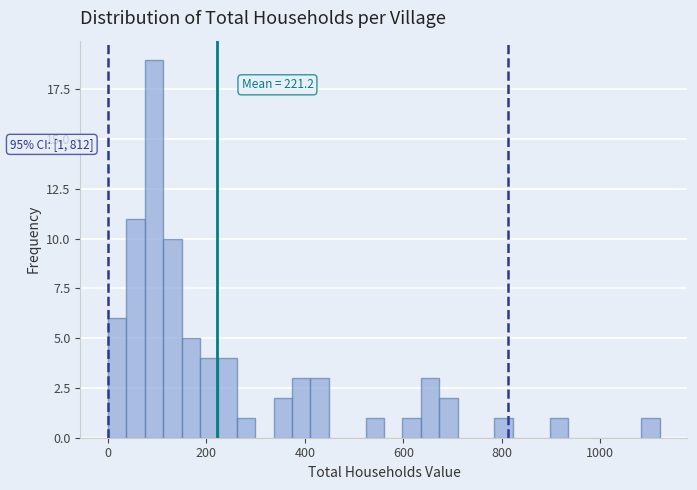

Read against the x-axis, roughly where is the centre of the tallest bar?

100